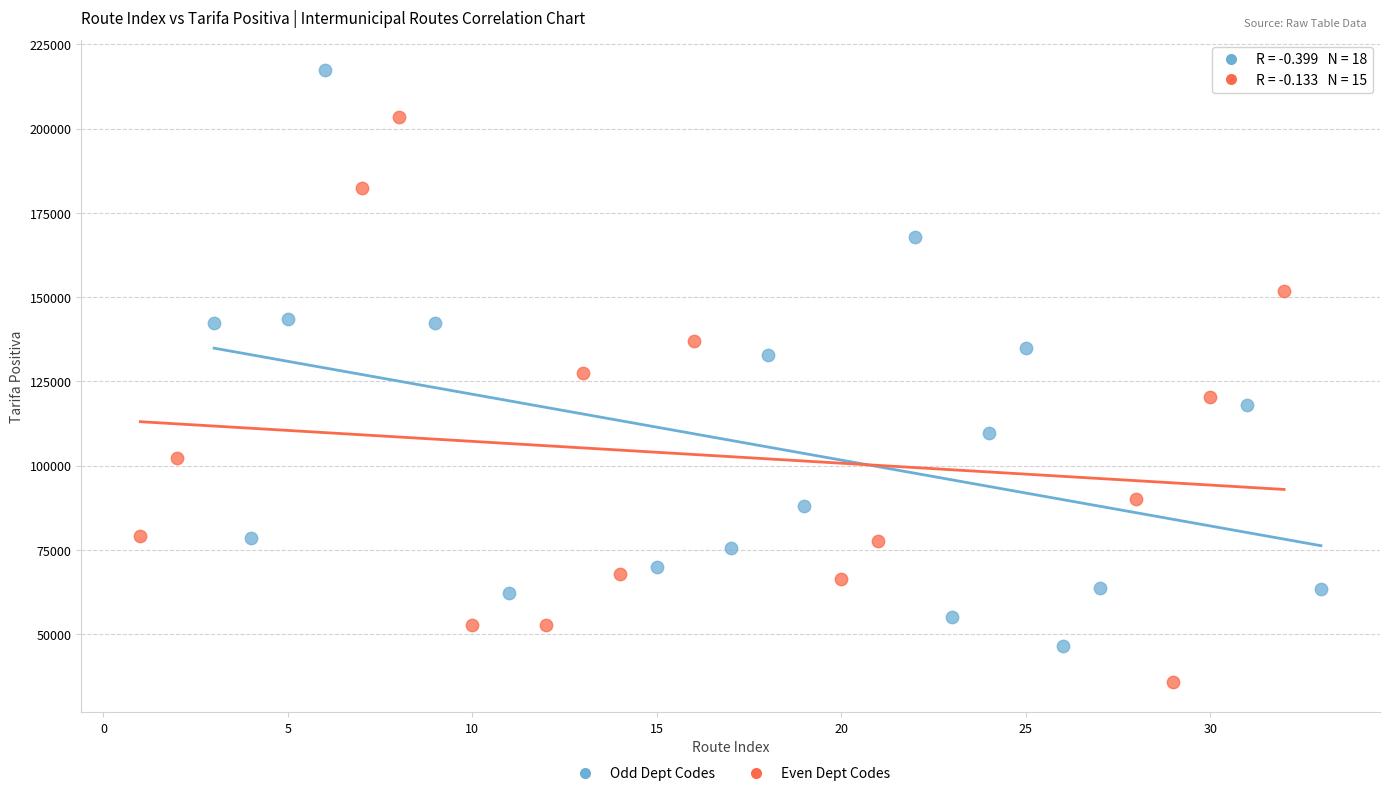

Which series contains the highest Y value?

Odd Dept Codes